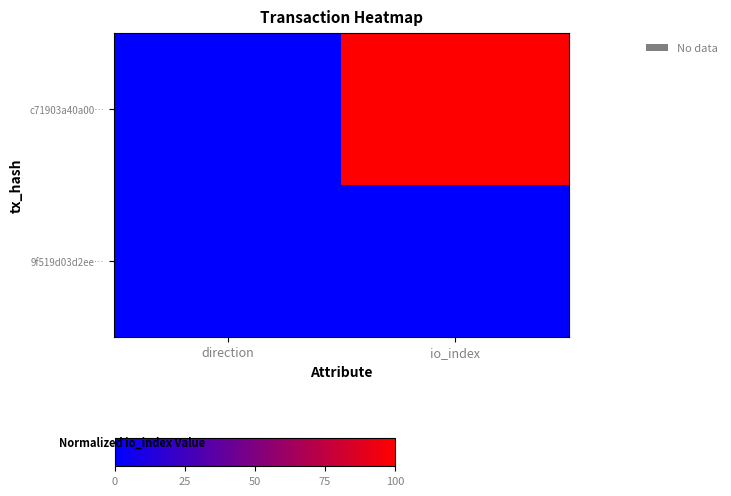

Reading left to right, list all the values displayed in this chart.

c71903a40a00…: direction=0.0	io_index=100.0
9f519d03d2ee…: direction=0.1	io_index=0.0